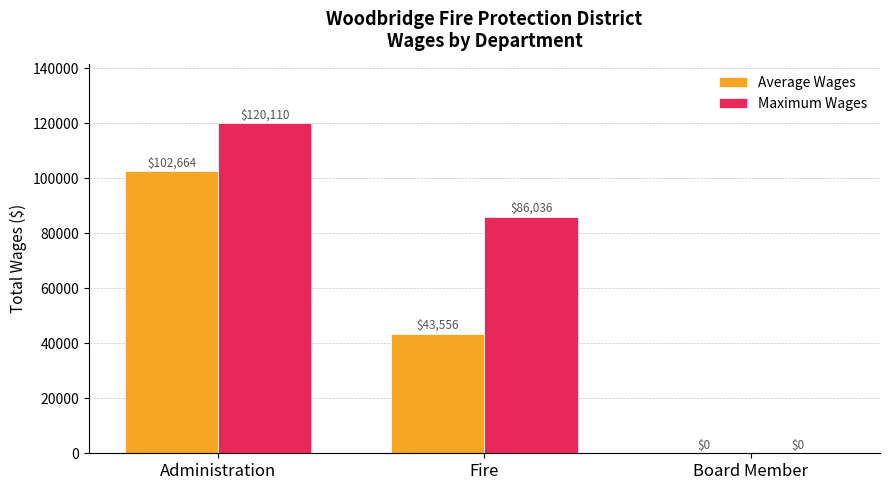

How many values in Maximum Wages are above zero?

2